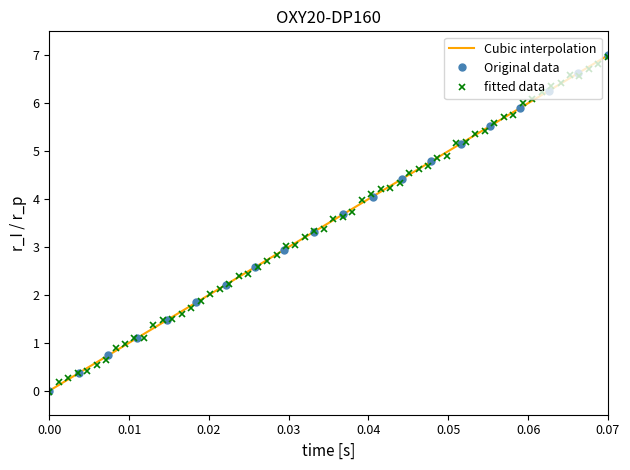

How many categories are shown in the chart?

20